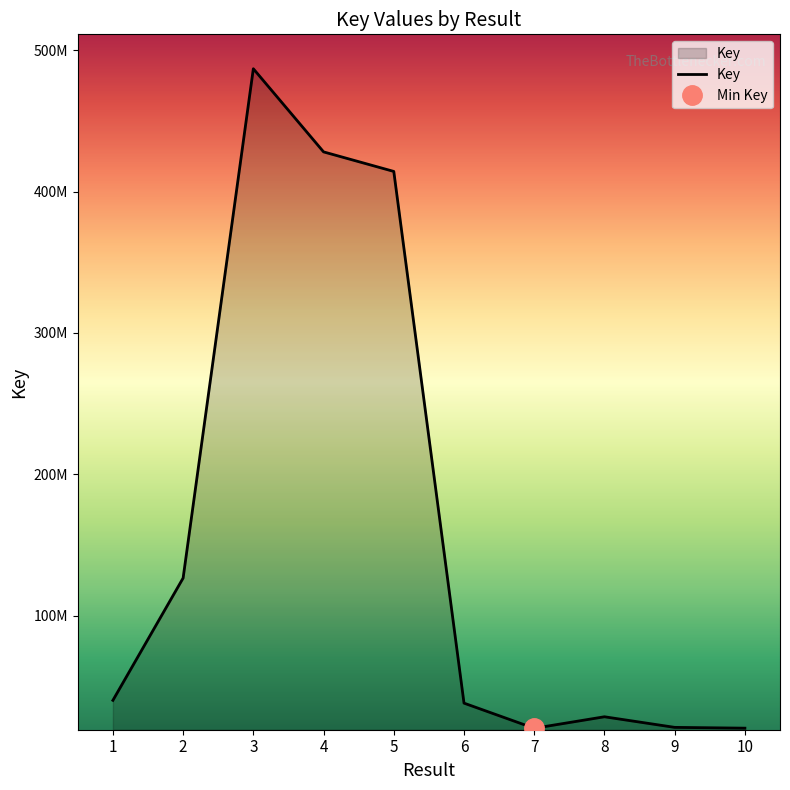

How many points are lower than both their immediate neighbors (excluding endpoints)?

1